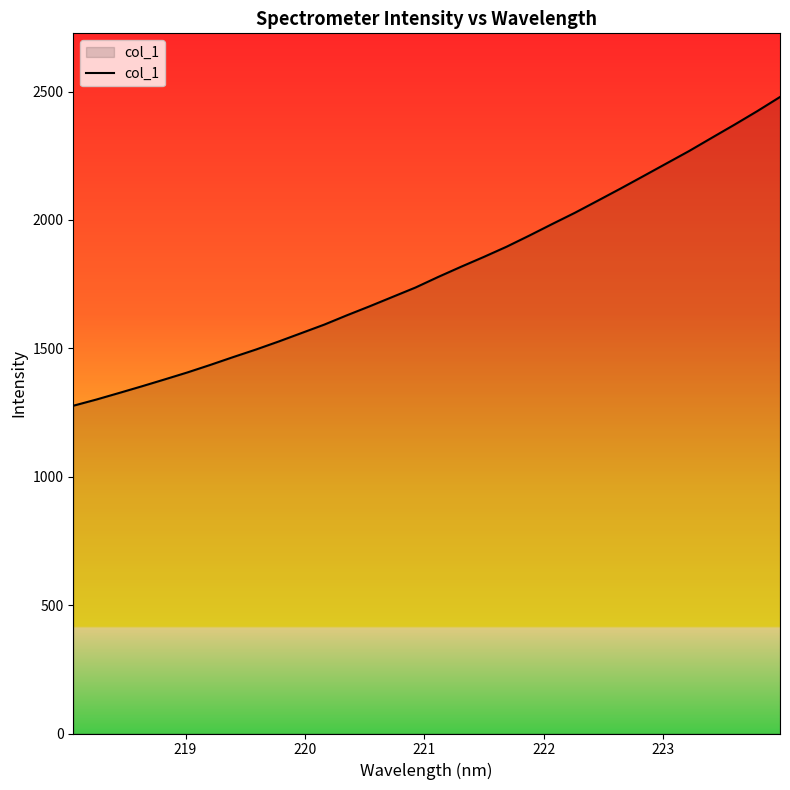

What is the smallest value displayed?

1276.4